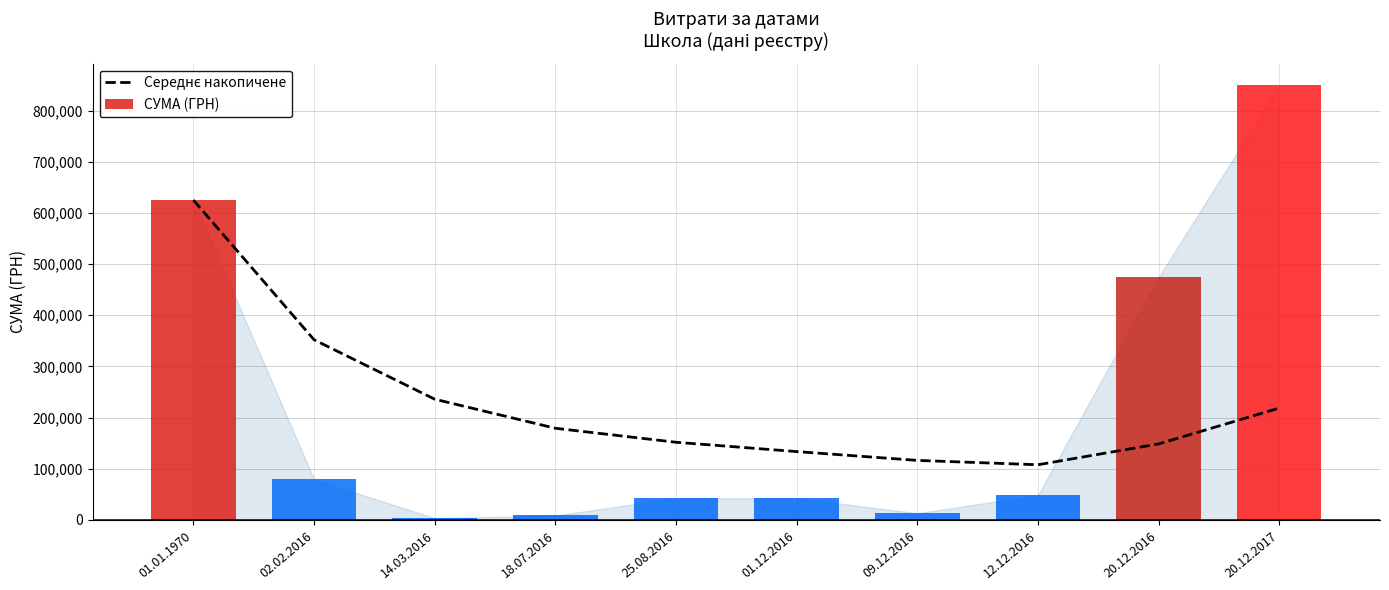

What is the sum of the values at 20.12.2017 and 01.12.2016?

352307.6